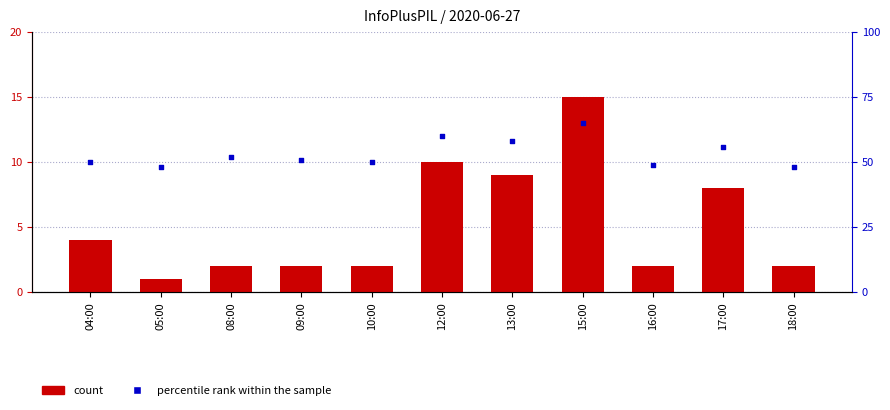

What is the total value across all series at 04:00?

54